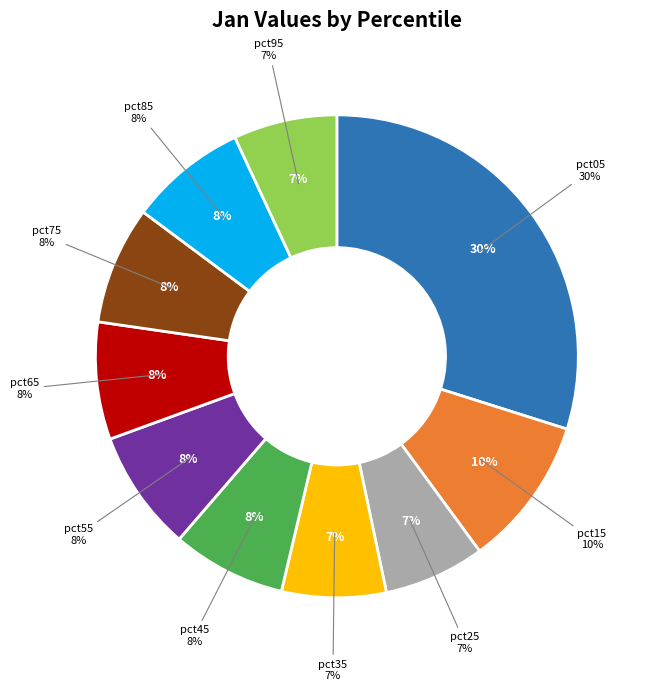

What percentage is the pct45 slice, to the nearest percent?

8%